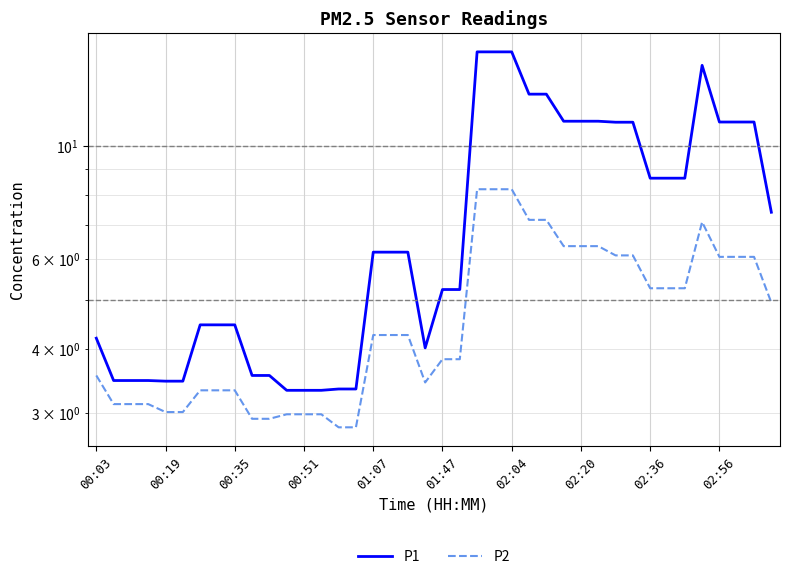

Rank the series at 30 from highest to lowest value.

P1, P2